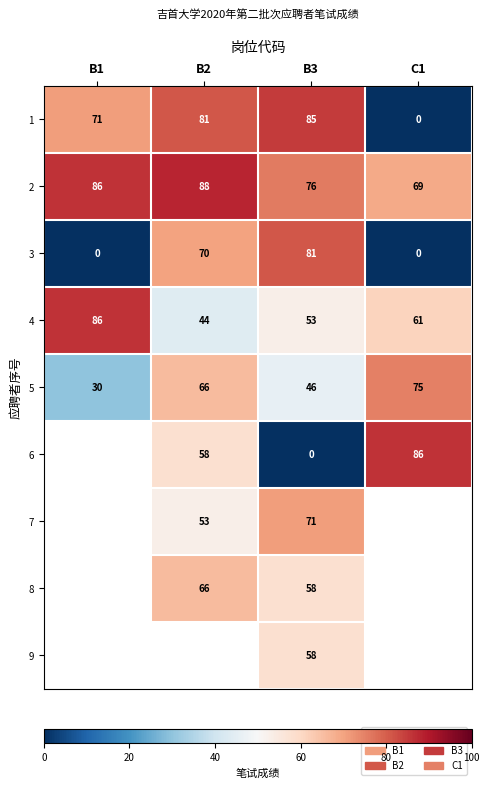

How many series are shown in this chart?

9